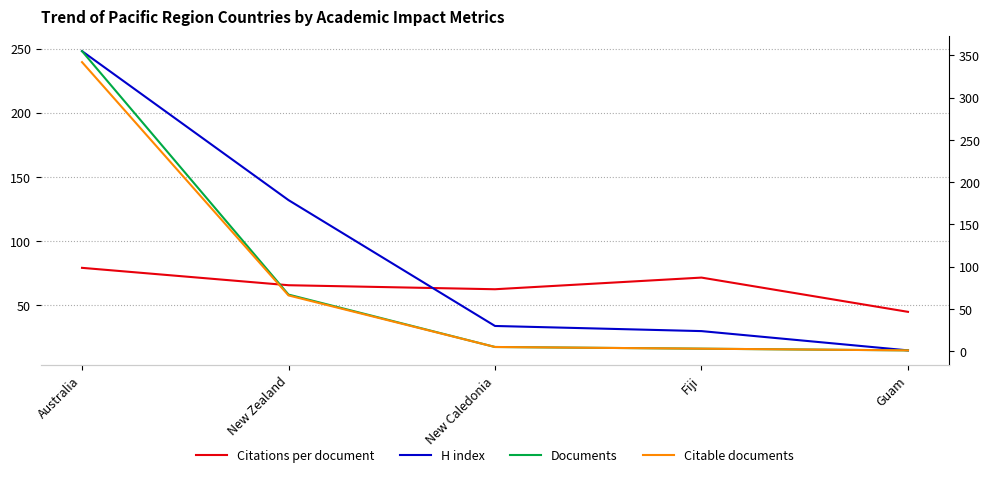

What is the difference between the maximum and minimum values in the Citable documents series?

341.0